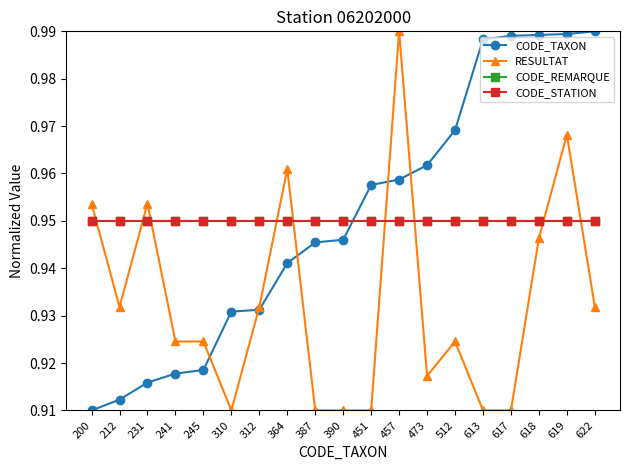

At which category is the sum across all series the highest?

619